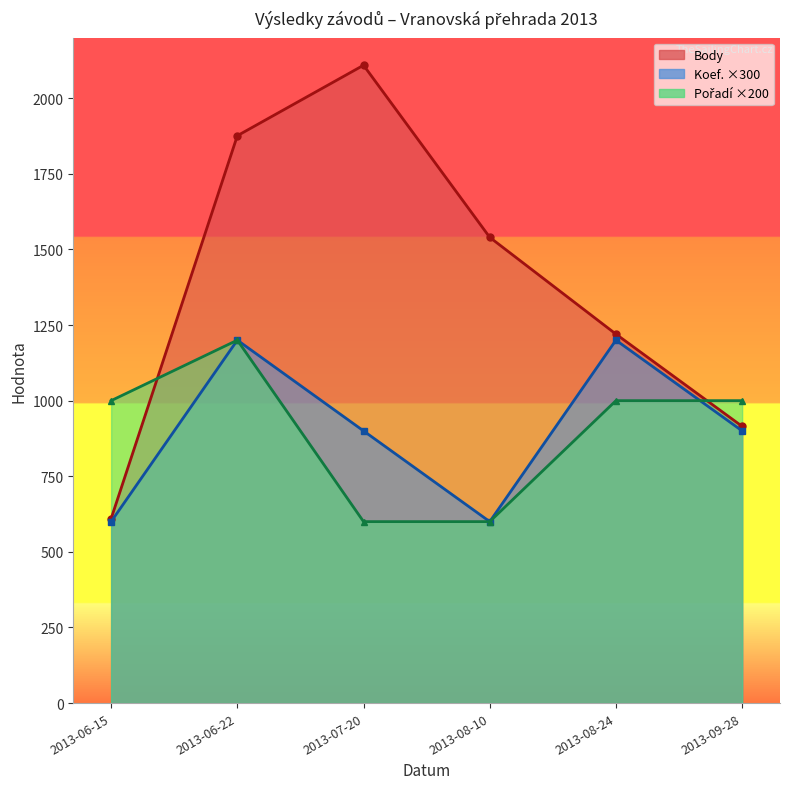

List the labels in order of Pořadí (line) value, largest first.

2013-06-22, 2013-06-15, 2013-08-24, 2013-09-28, 2013-07-20, 2013-08-10